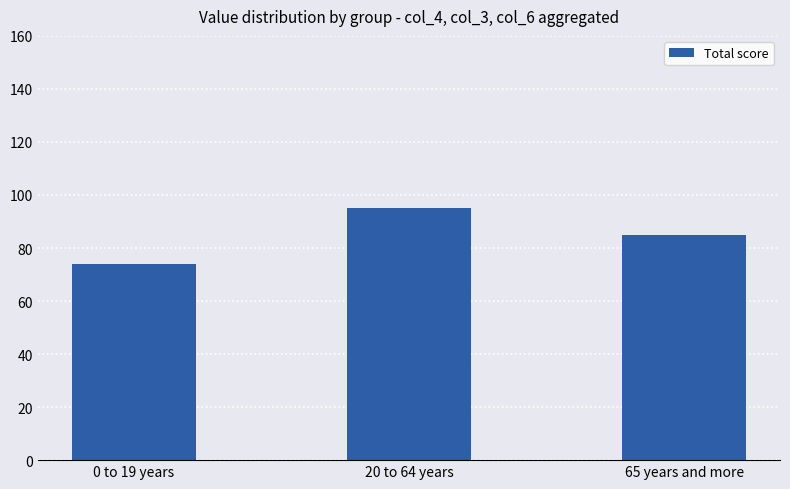

Rank the categories by value from lowest to highest.

0 to 19 years, 65 years and more, 20 to 64 years